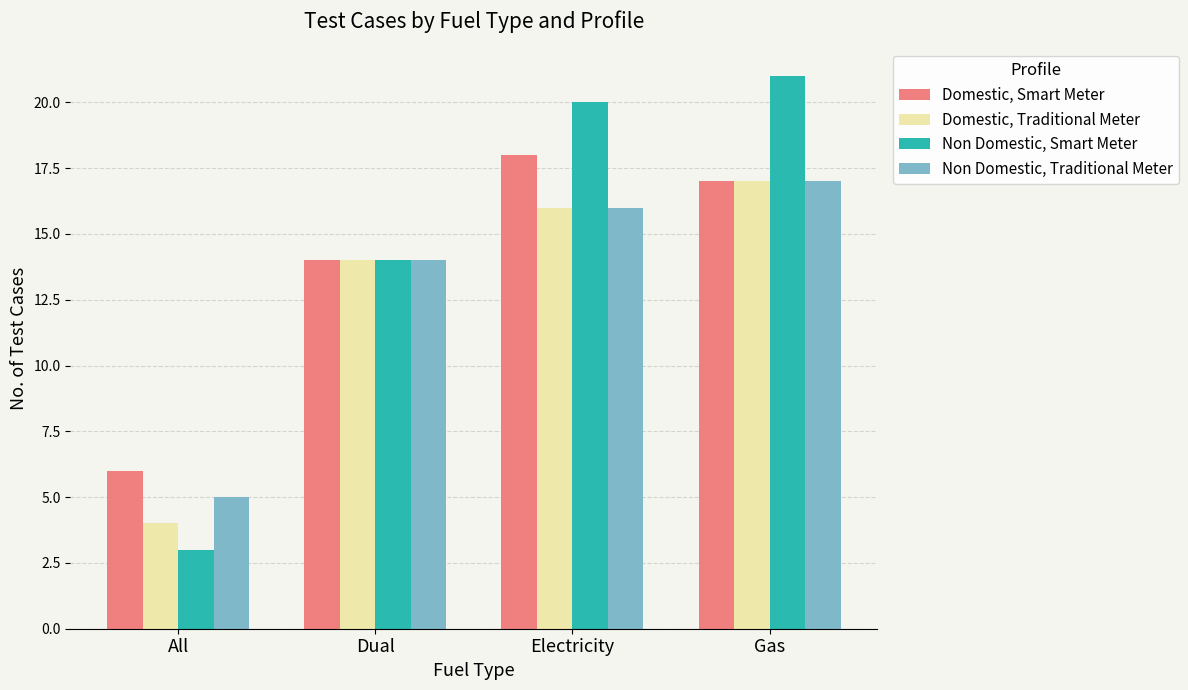

What value does the Non Domestic, Smart Meter series have at Dual, to the nearest 5?

15